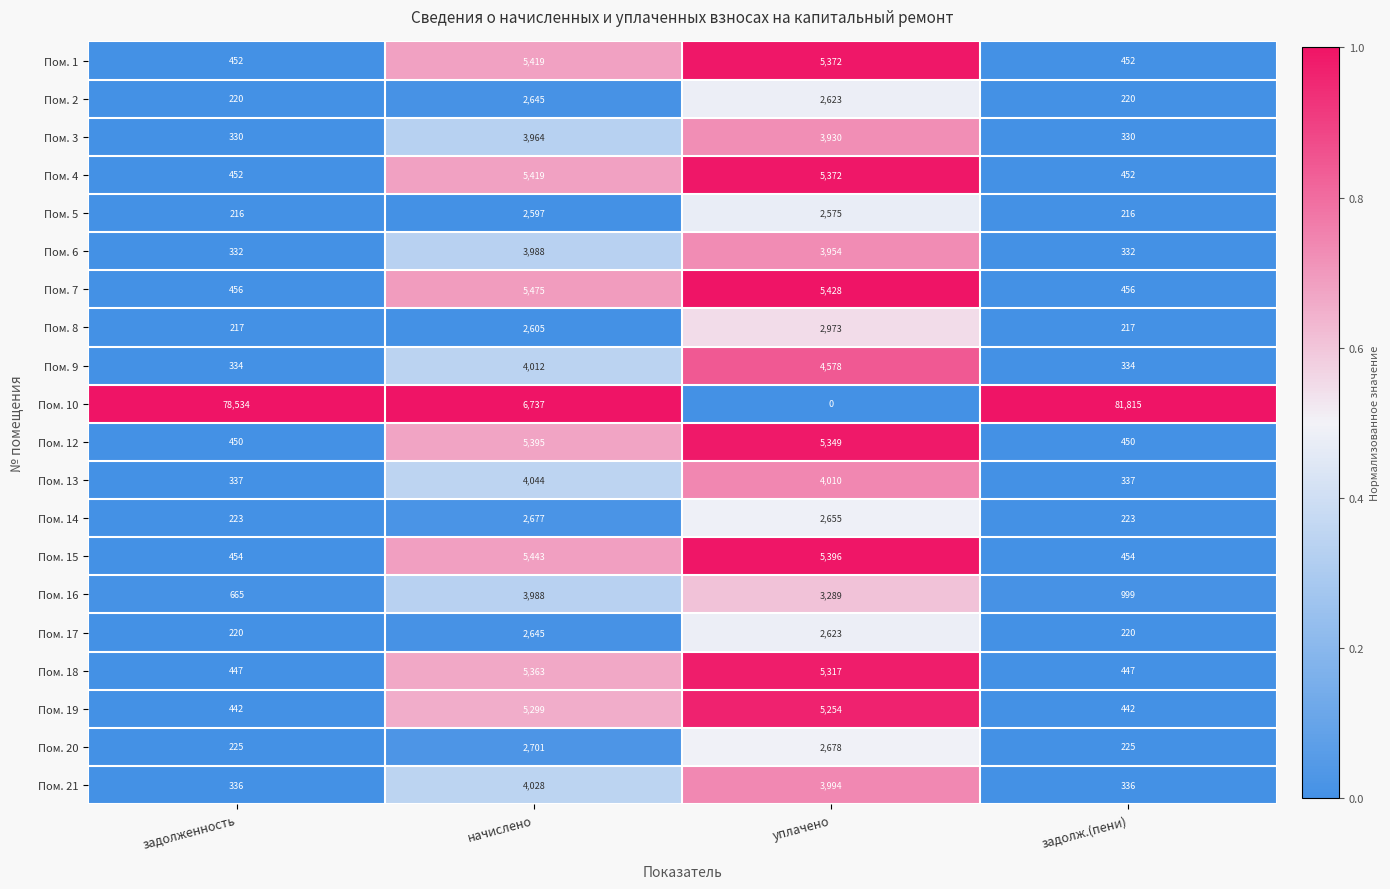

What is the maximum value shown in the chart?

81815